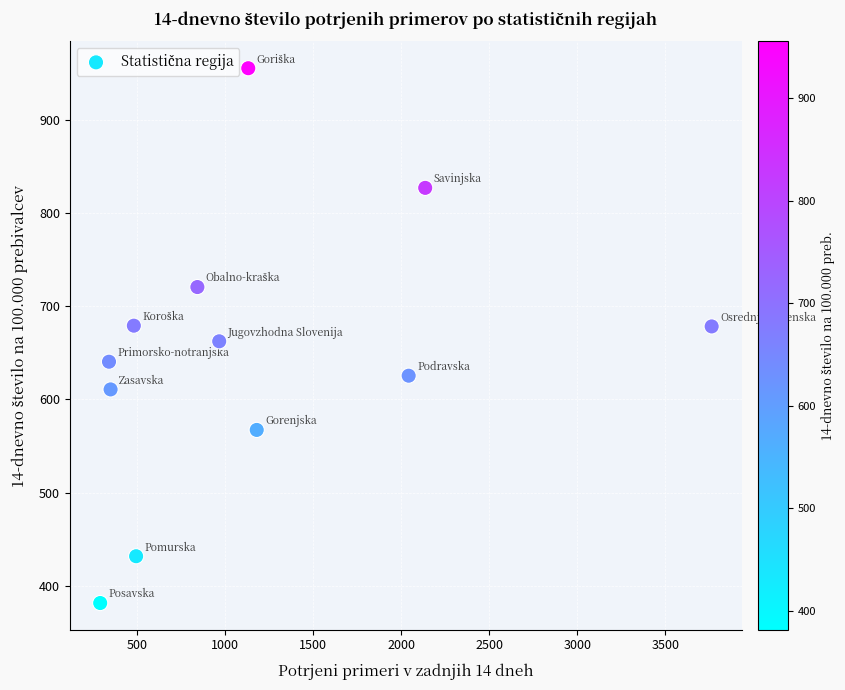

What is the average Y value?

648.3